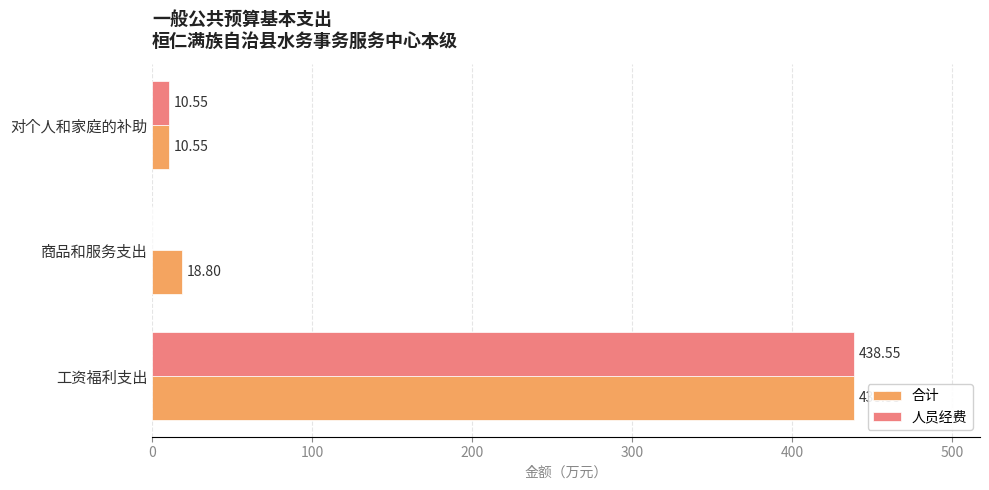

Where is 合计 nearest to the value 224?

商品和服务支出